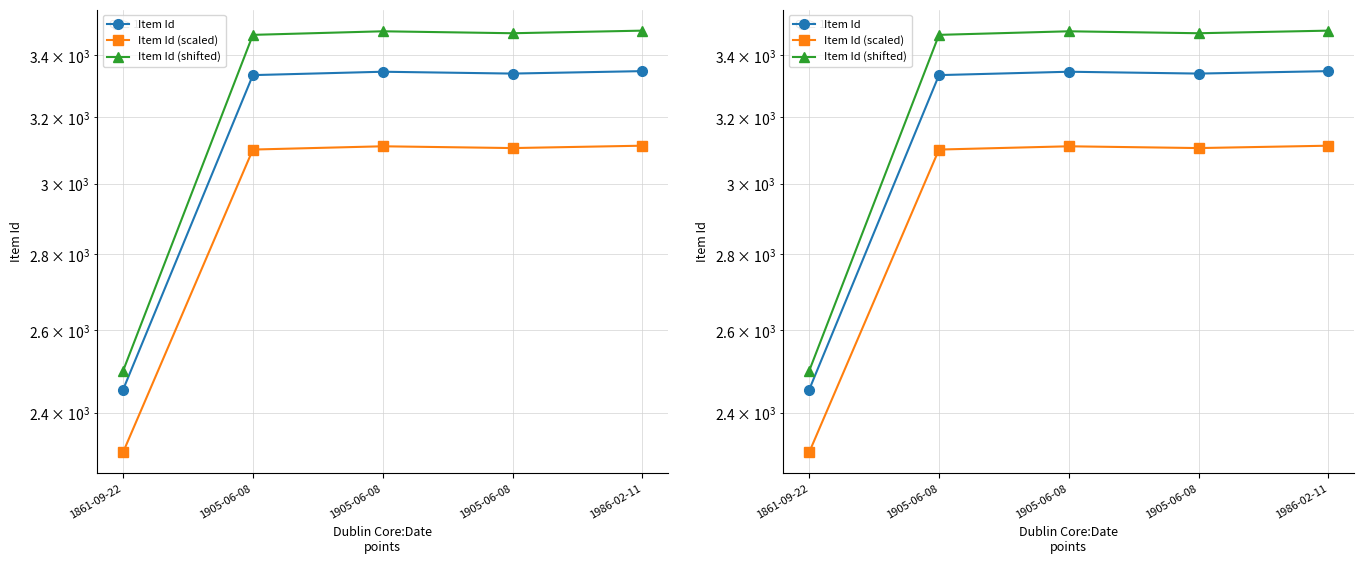

What is the label of the 4th point from the left?

1905-06-08